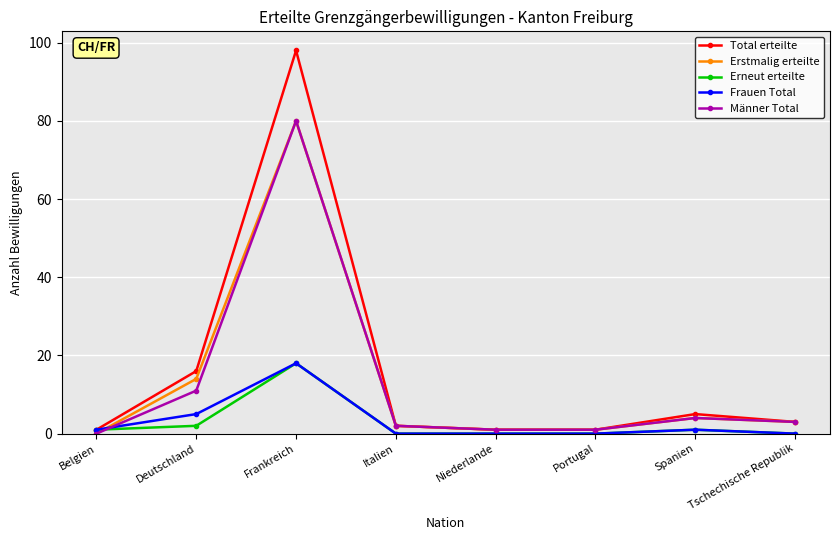

Which series has the widest spread of values?

Total erteilte